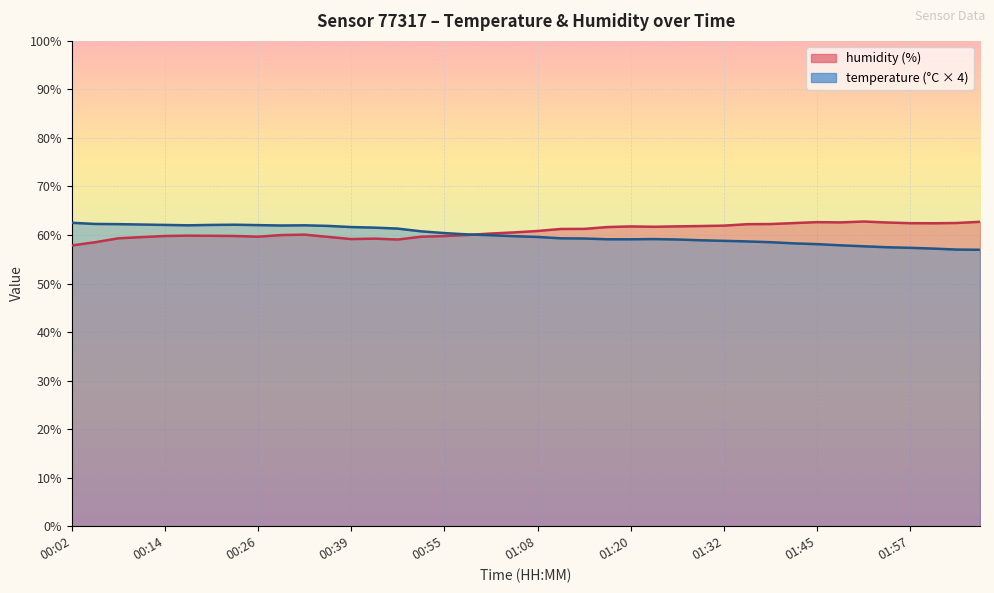

The value of temperature at 00:39 is 61.6. True or false?

True